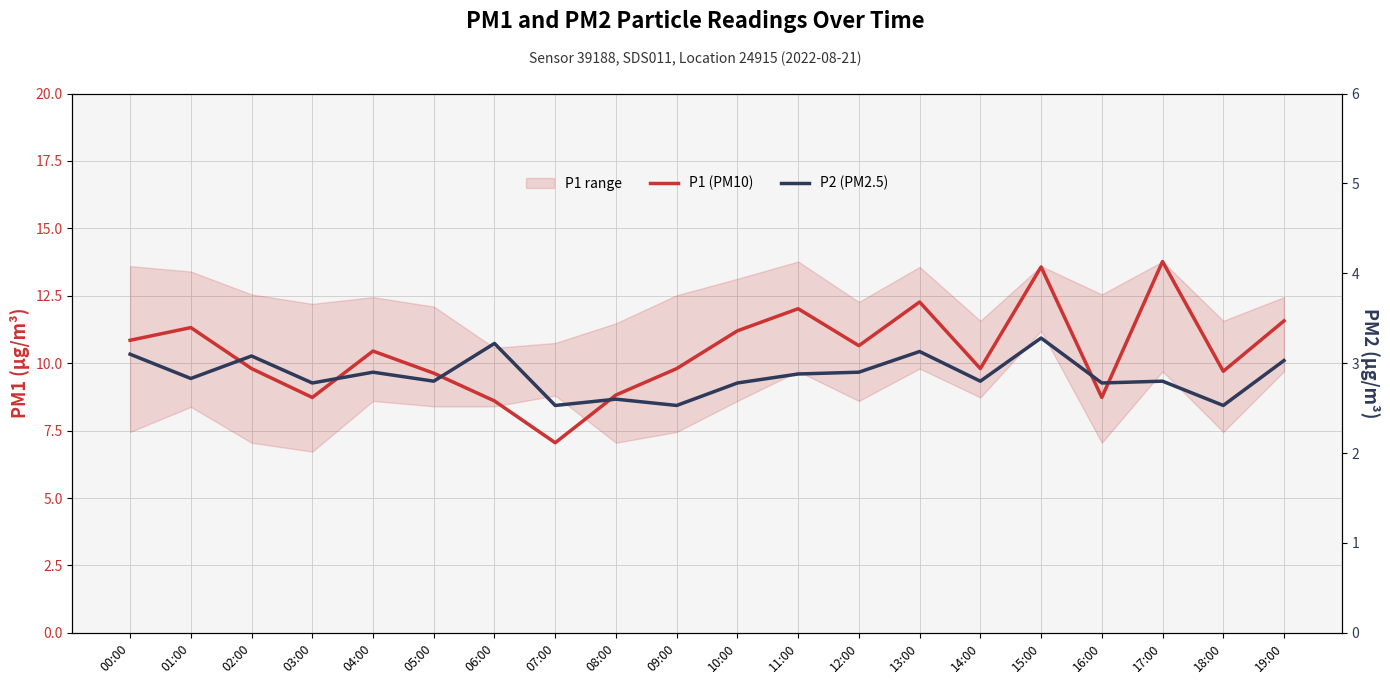

What is the total value across all series at 11:00?

14.9